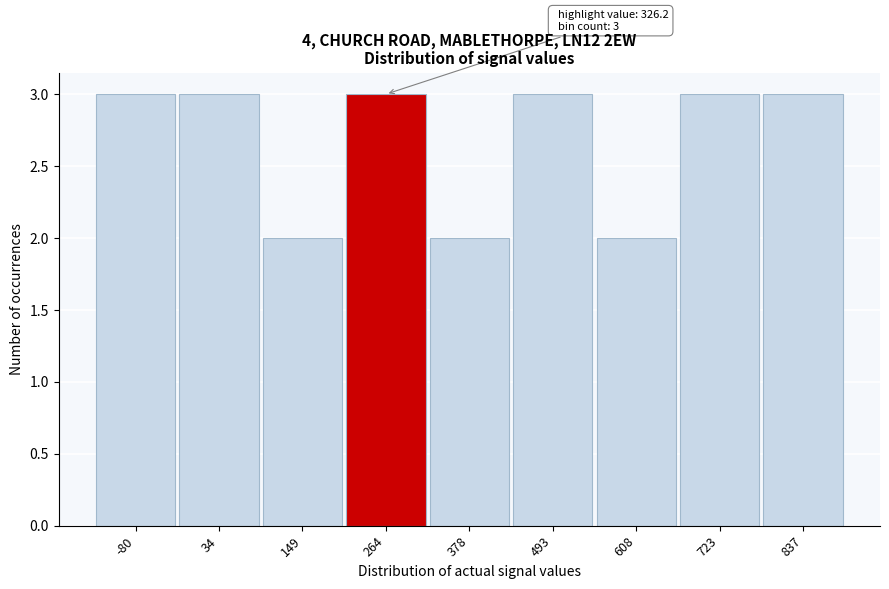

Reading left to right, what are all the values shown in this chart?

-80=3	34=3	149=2	264=3	378=2	493=3	608=2	723=3	837=3